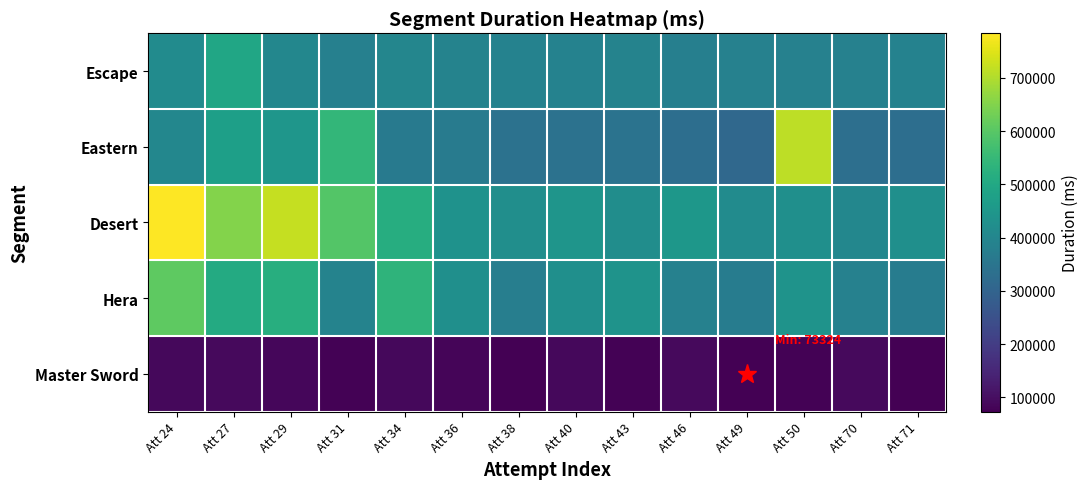

Between Att 24 and Att 40, which series saw the biggest shift?

Desert